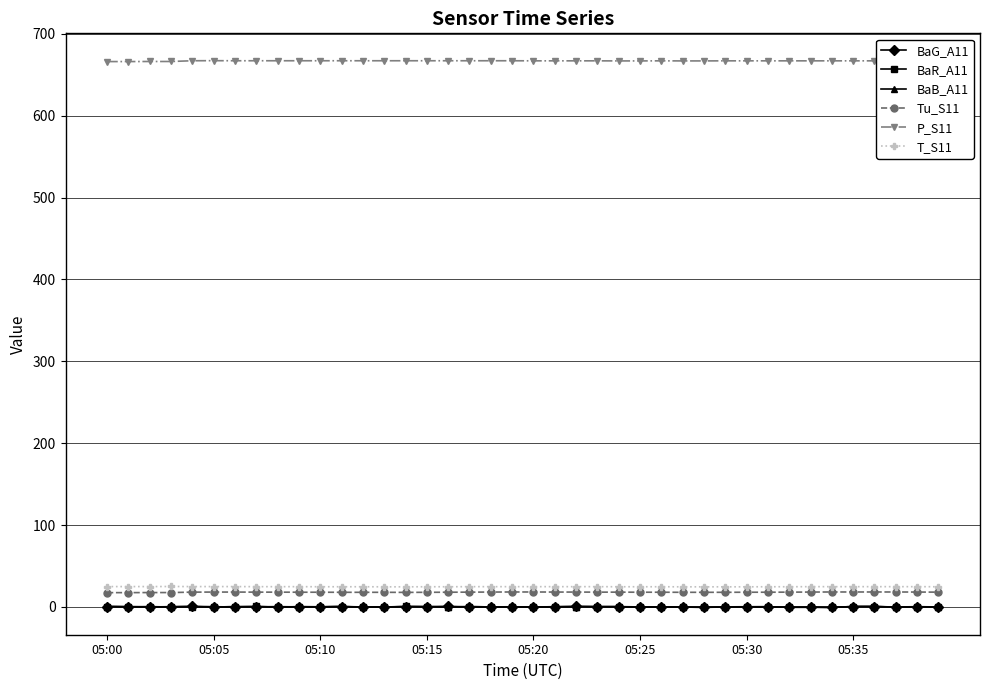

What is the value of the T_S11 point at the 23rd from the left?

24.7